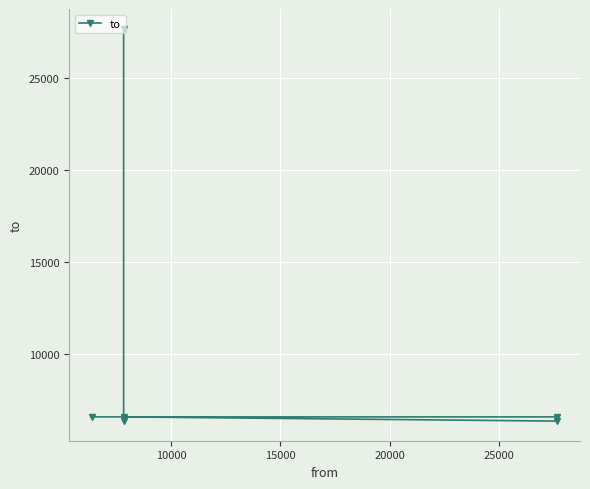

How many data points does each series have?

6